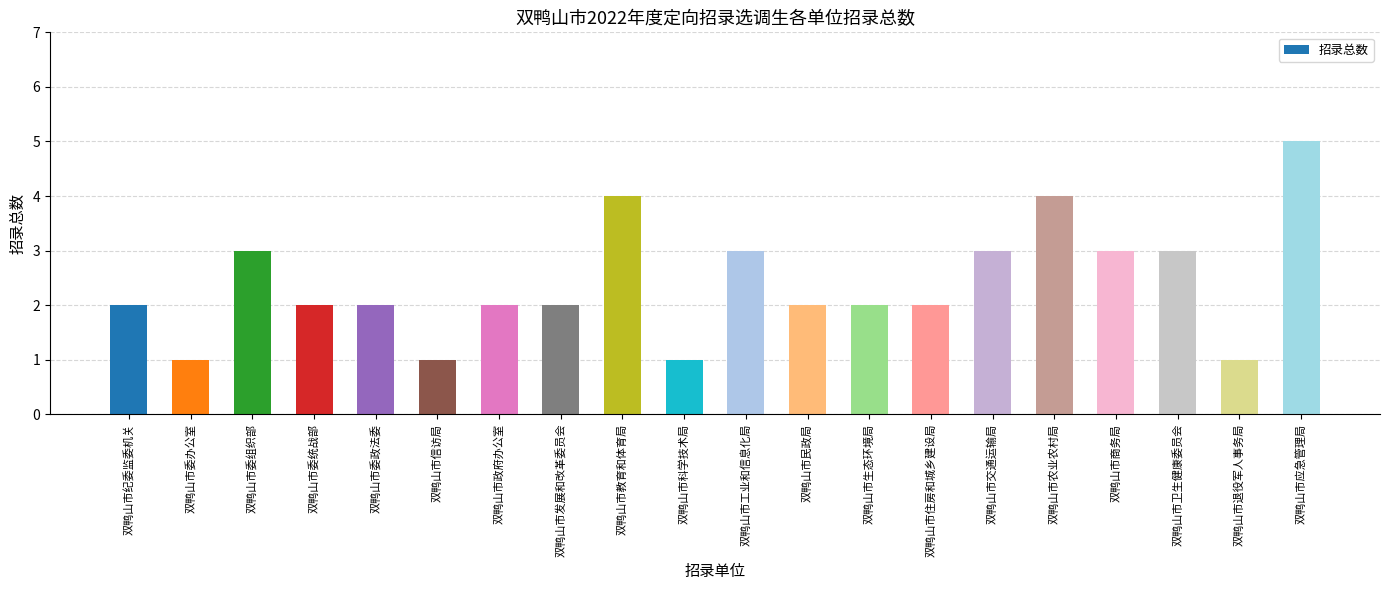

Count the values in the range 2 to 3.

13